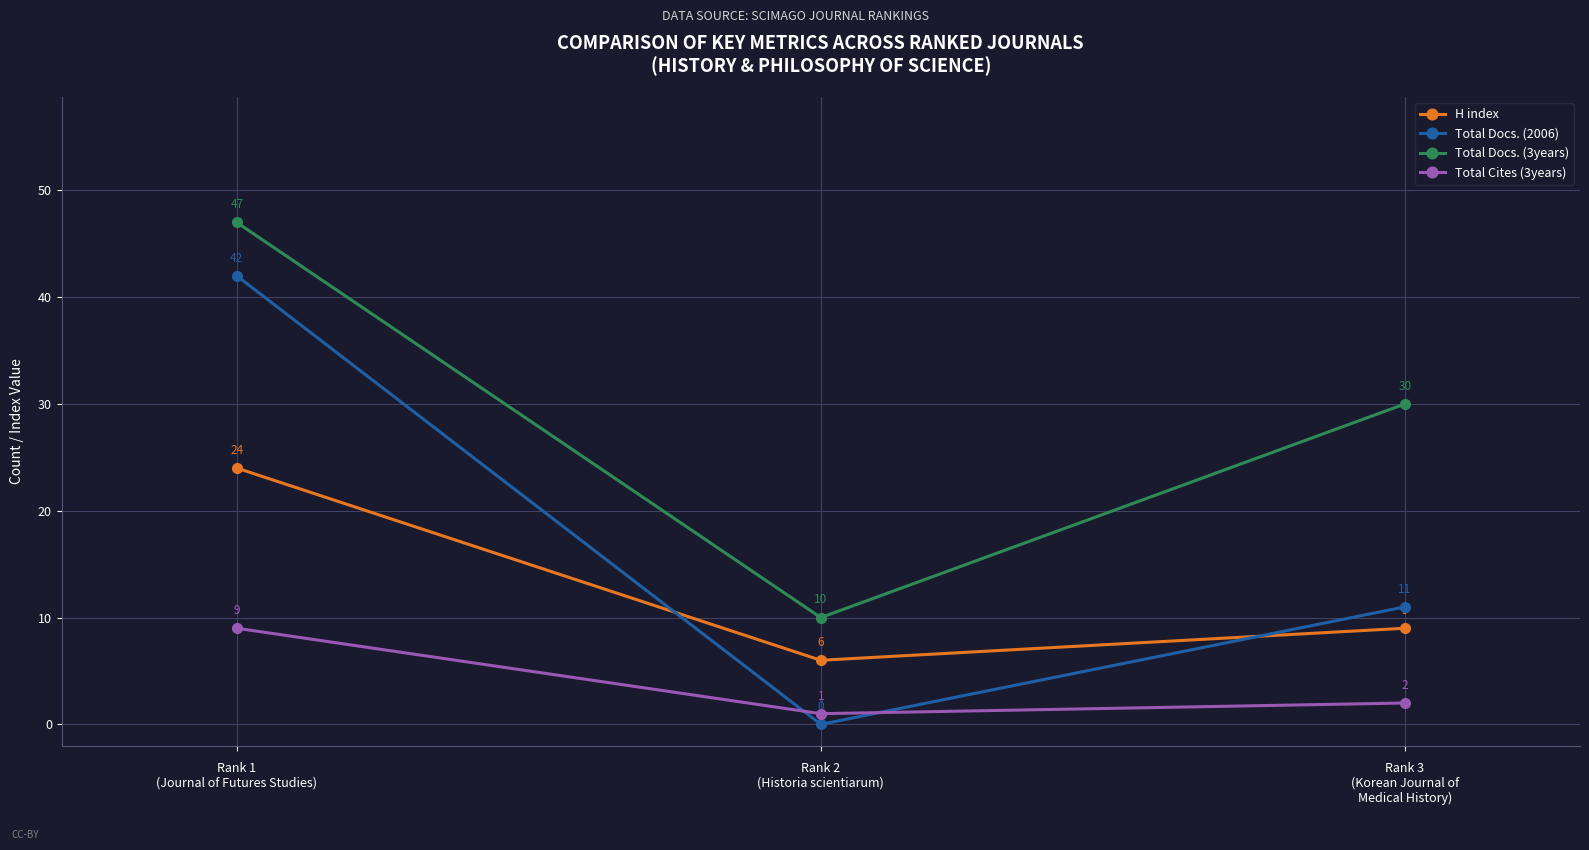

Rank the series at Rank 1
(Journal of Futures Studies) from lowest to highest value.

Total Cites (3years), H index, Total Docs. (2006), Total Docs. (3years)